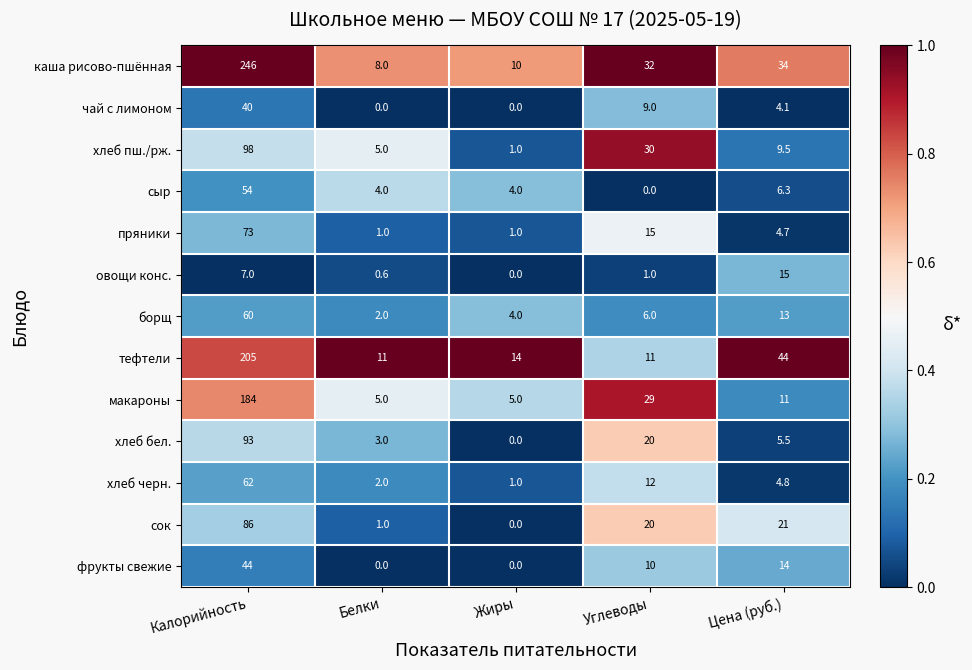

Rank the categories by сок value from highest to lowest.

Калорийность, Цена (руб.), Углеводы, Белки, Жиры